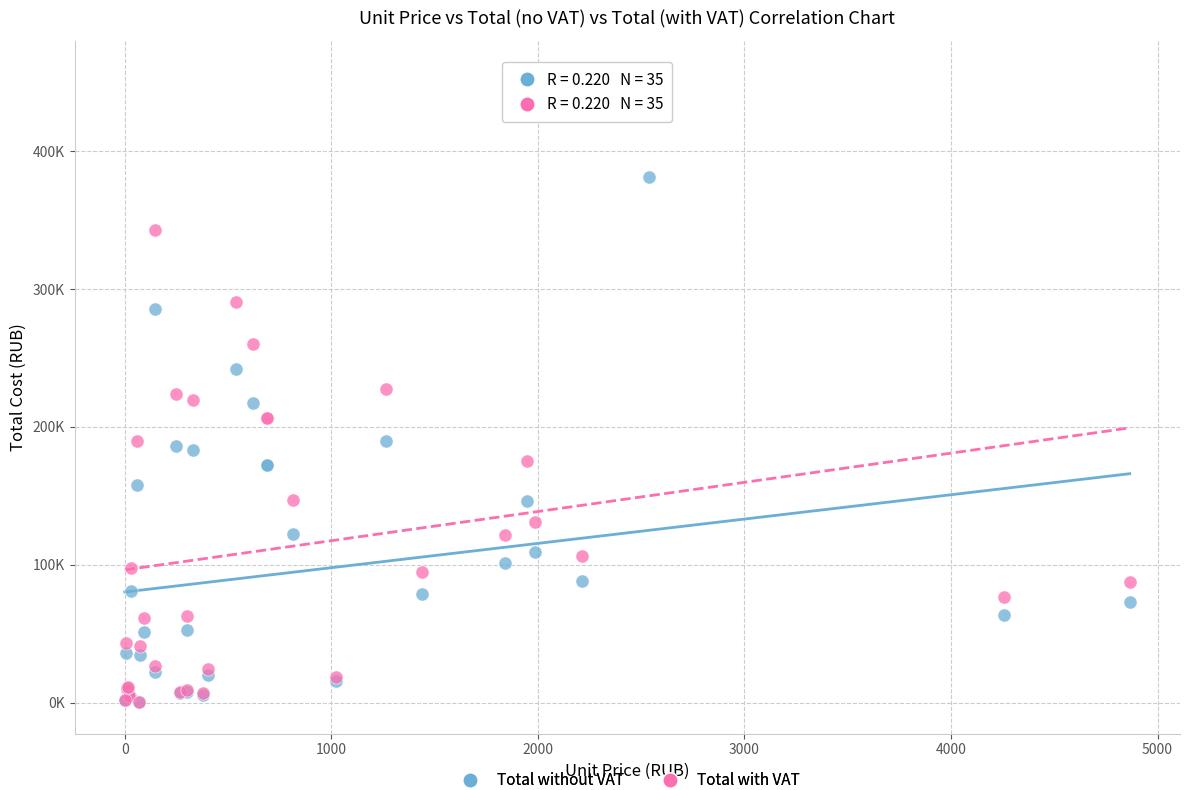

Which series reaches the maximum Y coordinate?

Total with VAT